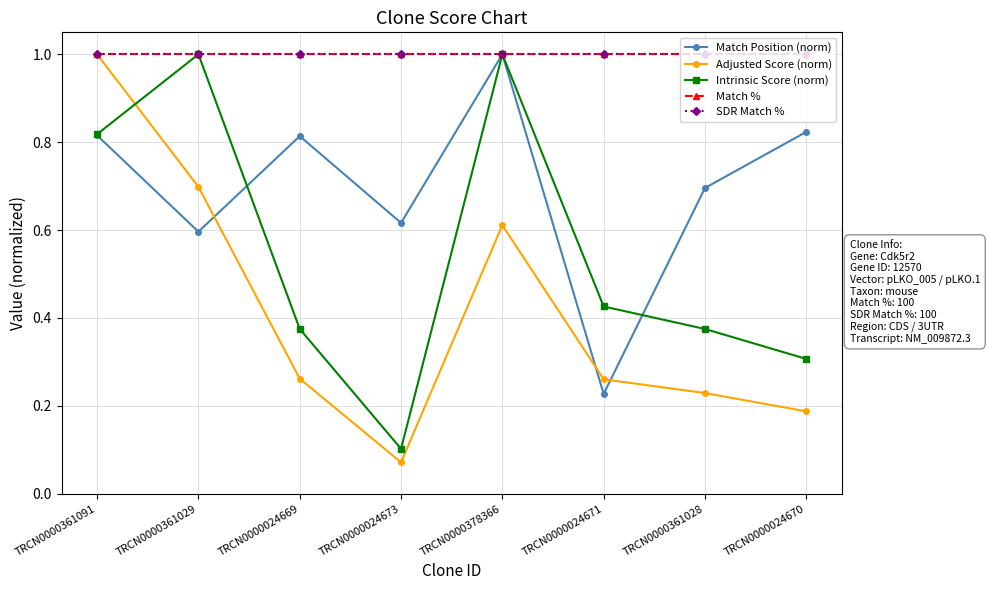

At which category does Match Position (norm) reach its first local peak?

TRCN0000024669